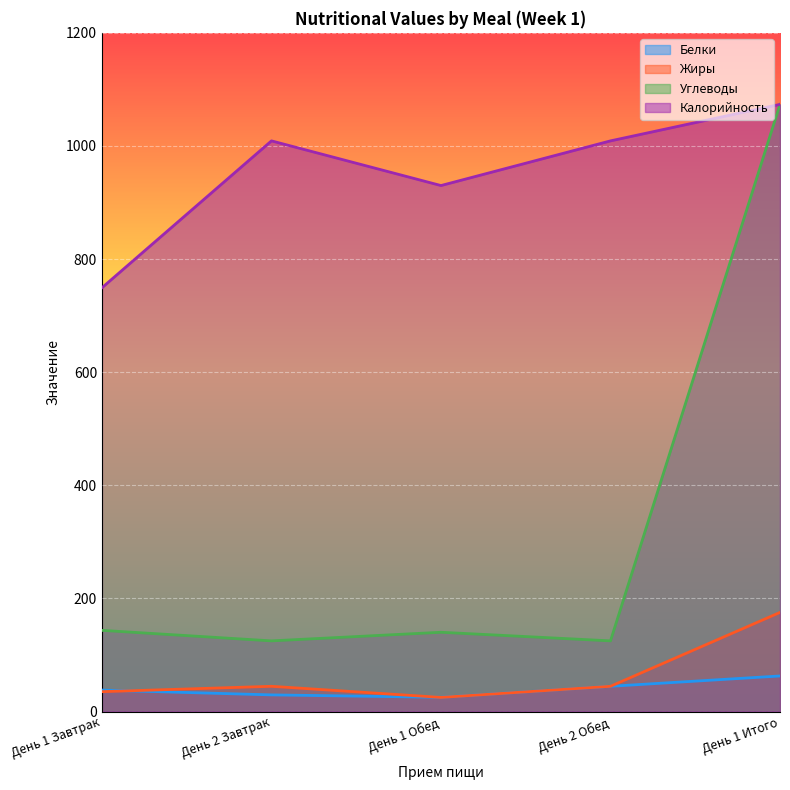

Reading left to right, extract all data points from this chart.

Белки: 37.9	29.4	25.1	44.6	62.9
Жиры: 35.1	44.6	24.9	44.6	175.2
Углеводы: 143.5	124.9	140.1	124.9	1073.5
Калорийность: 749.3	1009.0	930.0	1009.0	1073.5